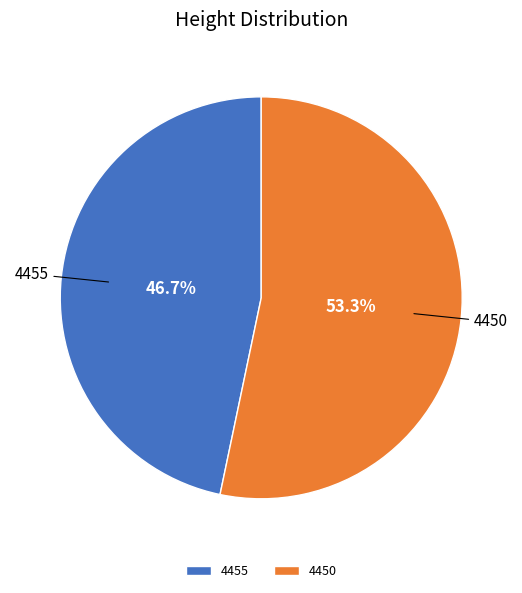

True or false: 4450 accounts for 64% of the total.

False